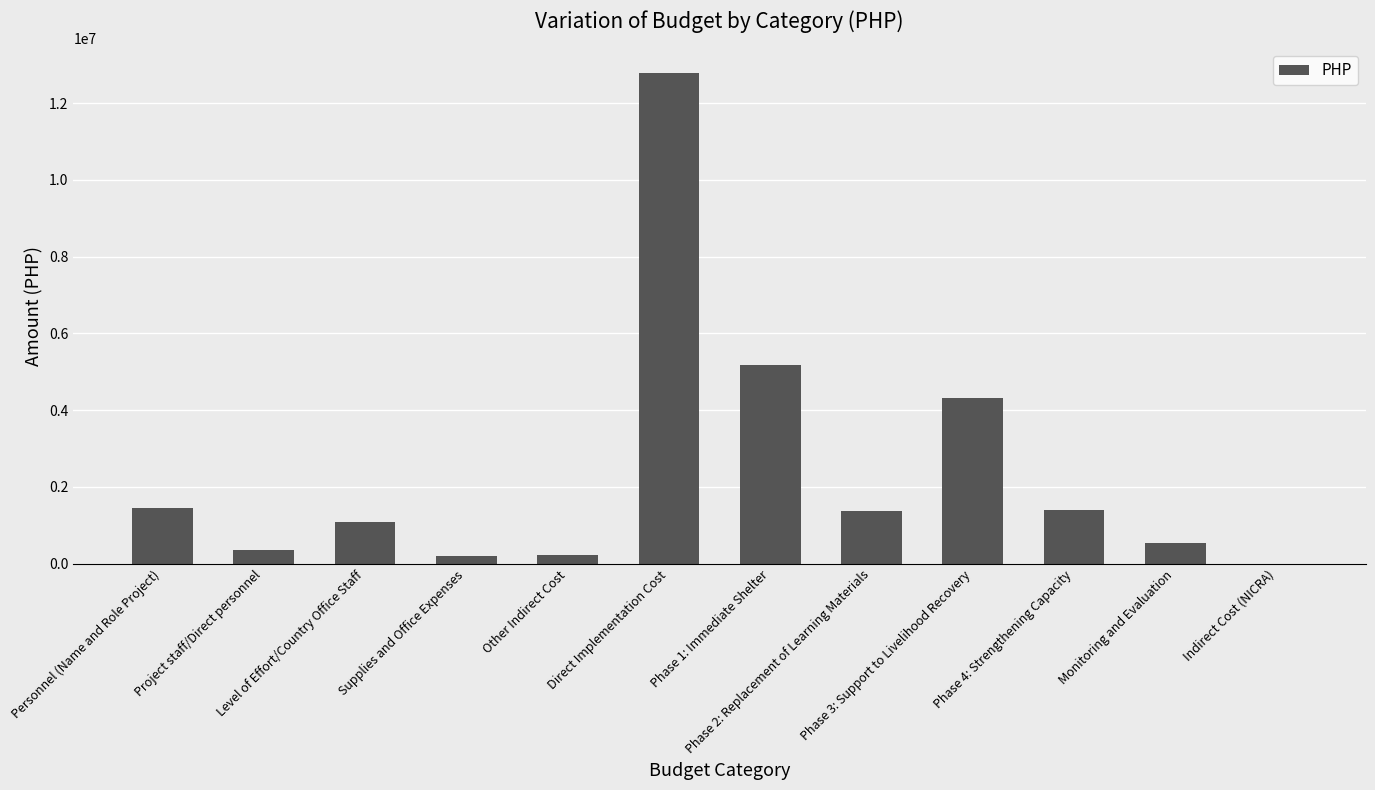

What is the sum of all values?

28869480